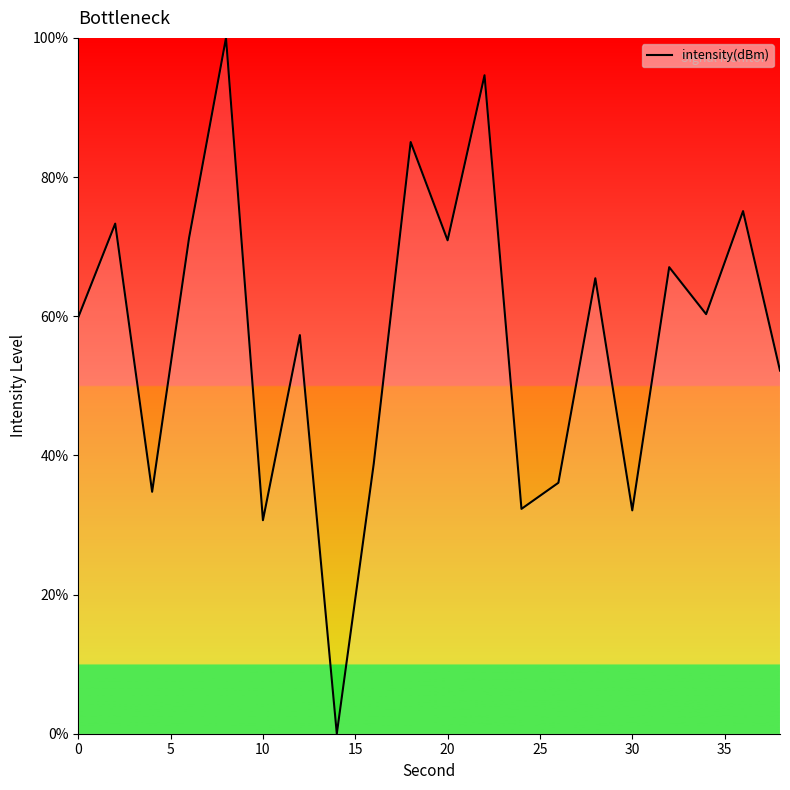

What is the maximum value shown in the chart?

100.0